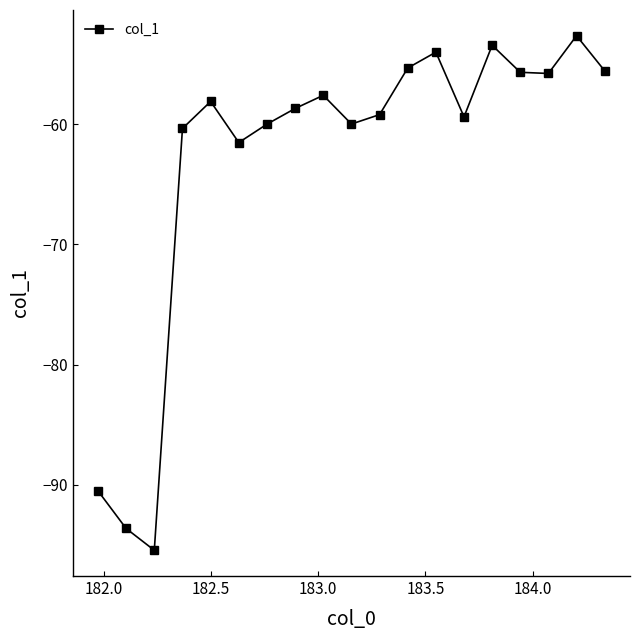

Count the number of categories in the chart.

19